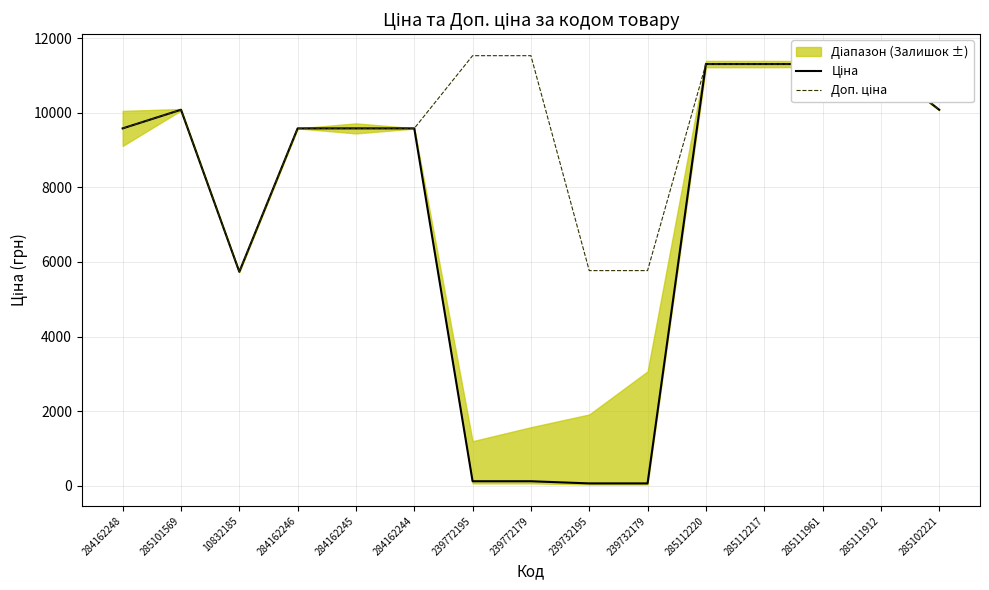

What is the spread (max minus min) of values at 239732195?

5711.3